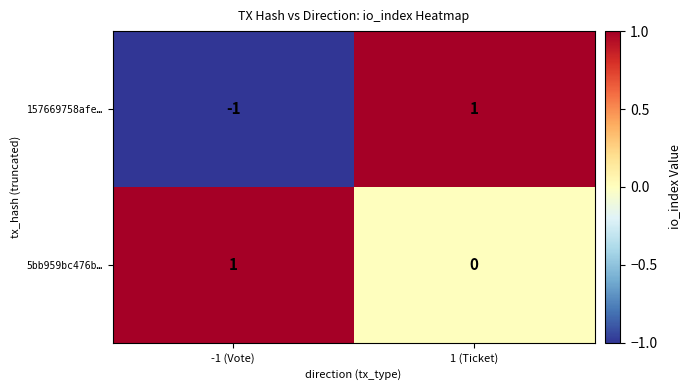

List the series in order of their overall mean, highest first.

5bb959bc476b…, 157669758afe…